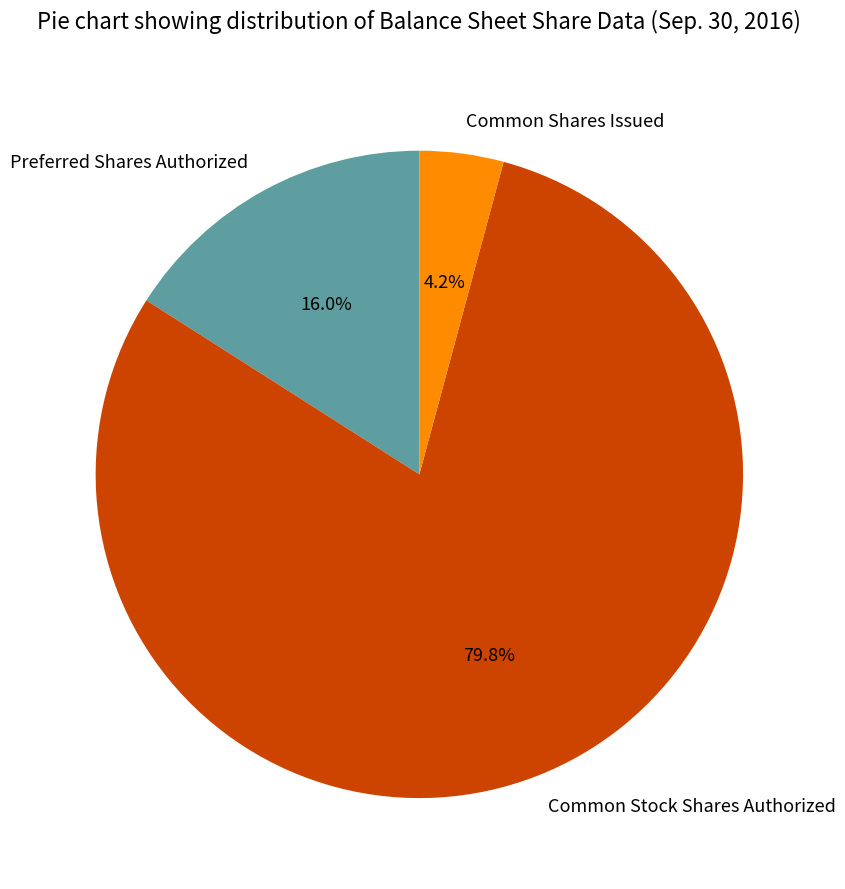

What is the total percentage of Common Shares Issued and Common Stock Shares Authorized?

84.0%